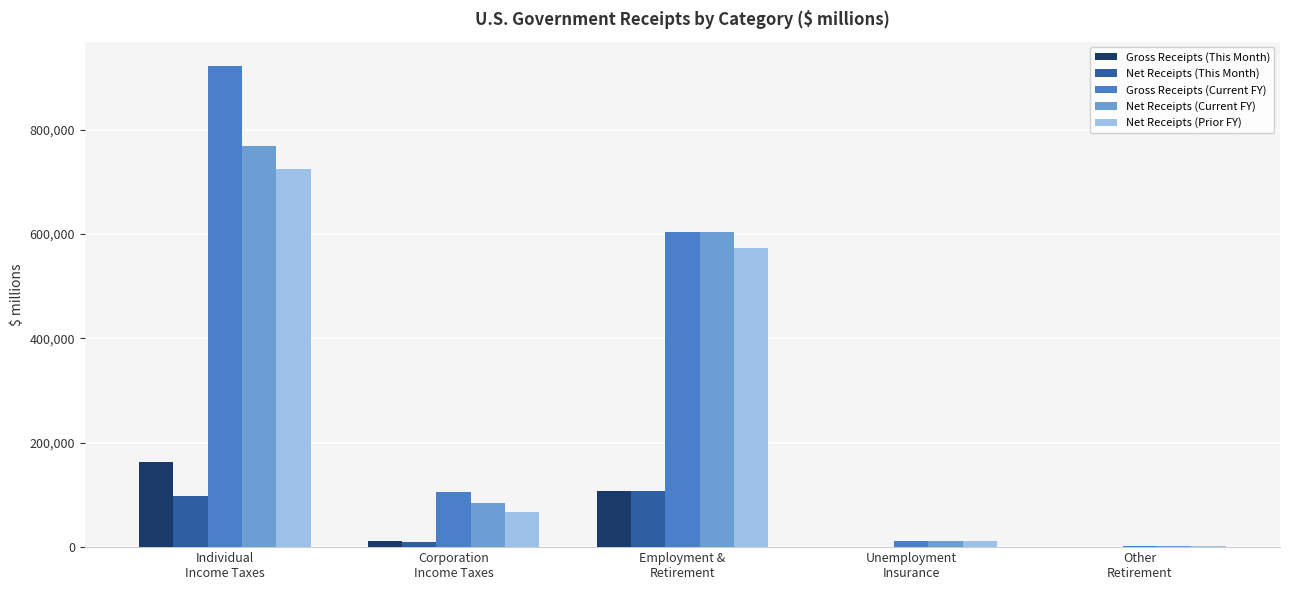

At which label is Net Receipts (This Month) closest to 53730?

Corporation
Income Taxes